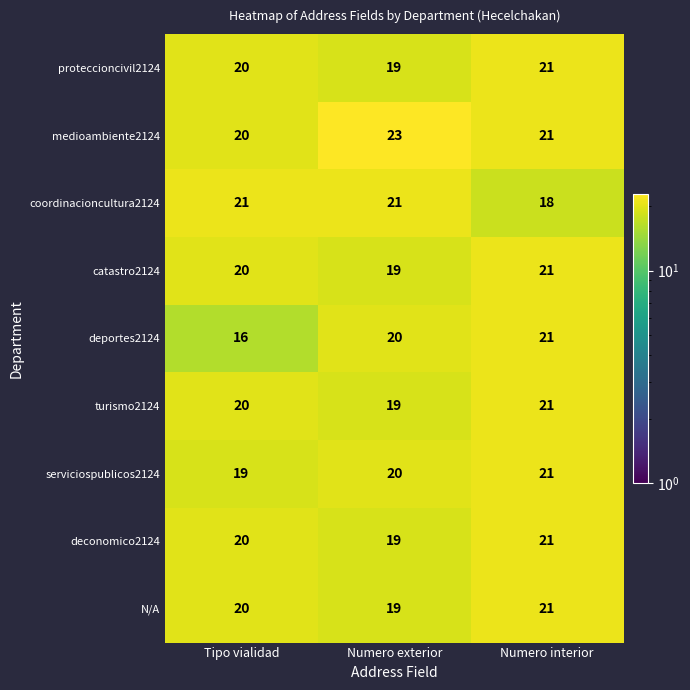

What is the greatest value displayed?

23